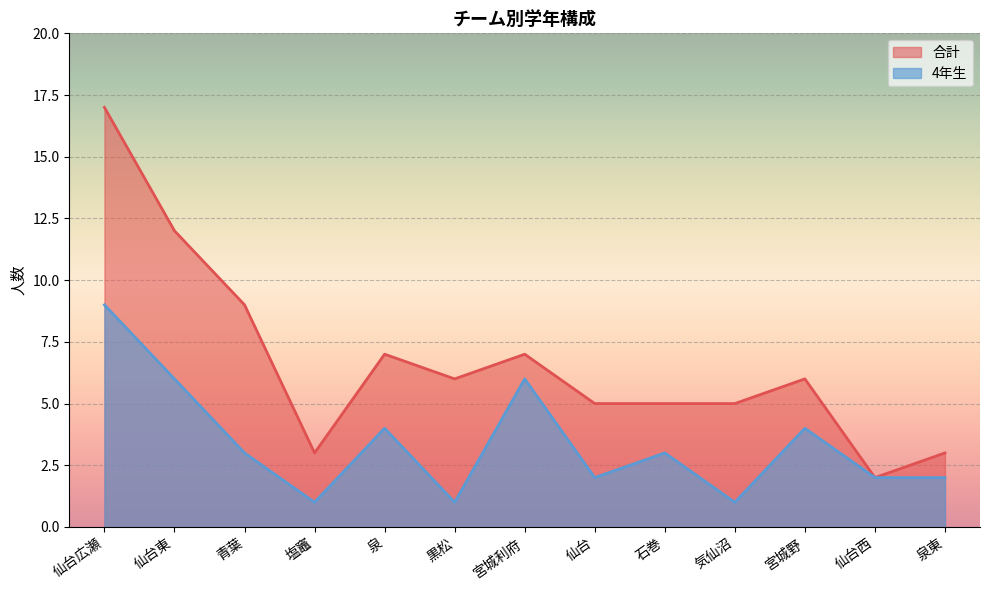

At how many categories does at least one series exceed 12?

1